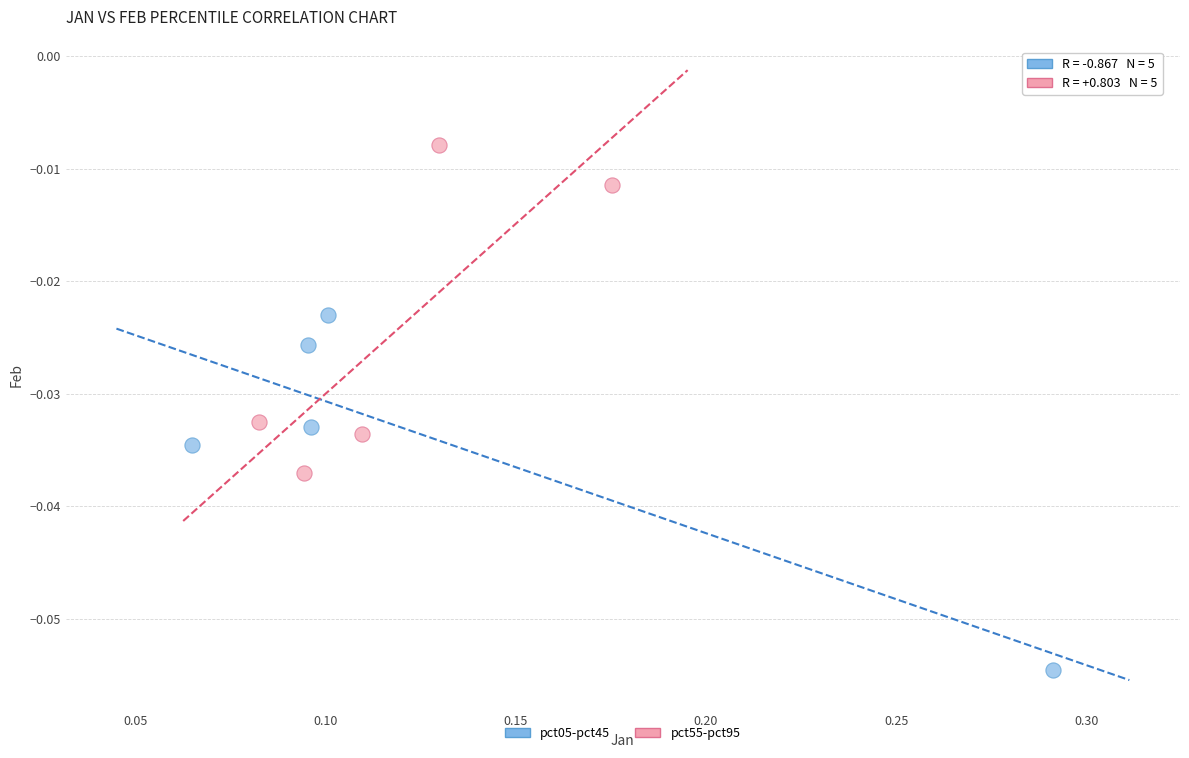

Which series has the largest Y range (max minus min)?

pct05-pct45